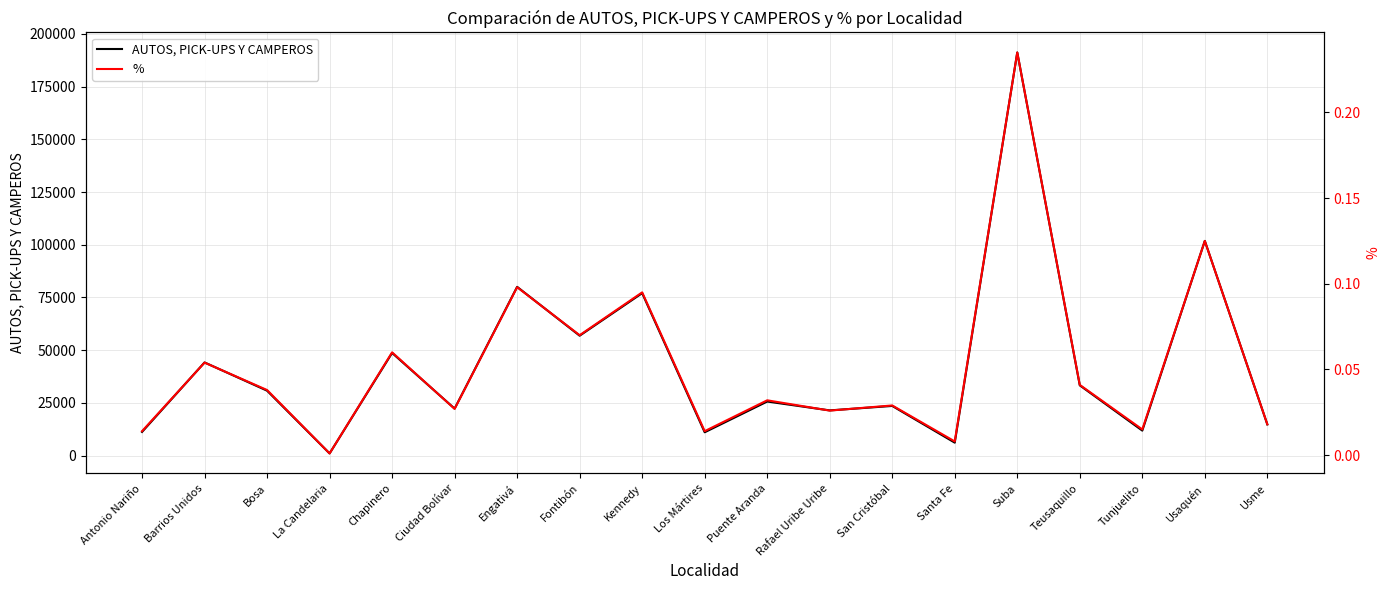

Rank the categories by % value from lowest to highest.

La Candelaria, Santa Fe, Antonio Nariño, Los Mártires, Tunjuelito, Usme, Rafael Uribe Uribe, Ciudad Bolívar, San Cristóbal, Puente Aranda, Bosa, Teusaquillo, Barrios Unidos, Chapinero, Fontibón, Kennedy, Engativá, Usaquén, Suba